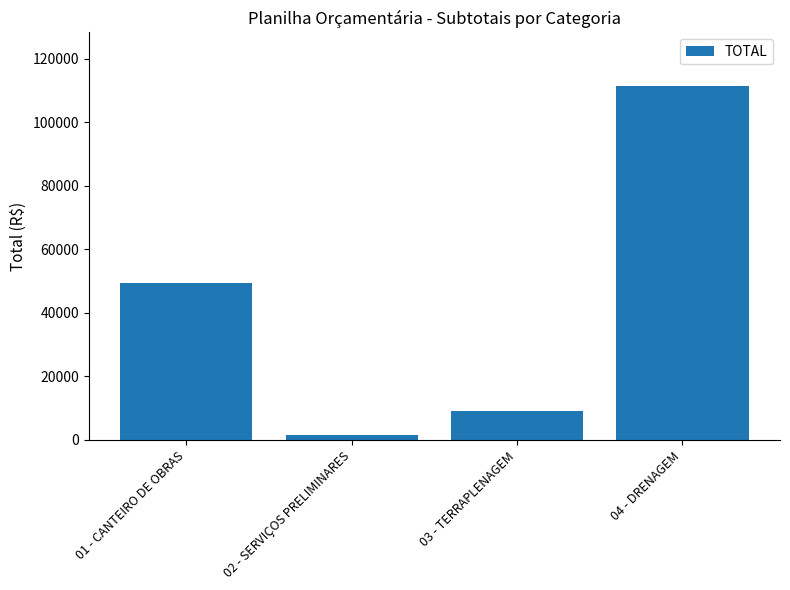

How many distinct data groups are displayed?

1